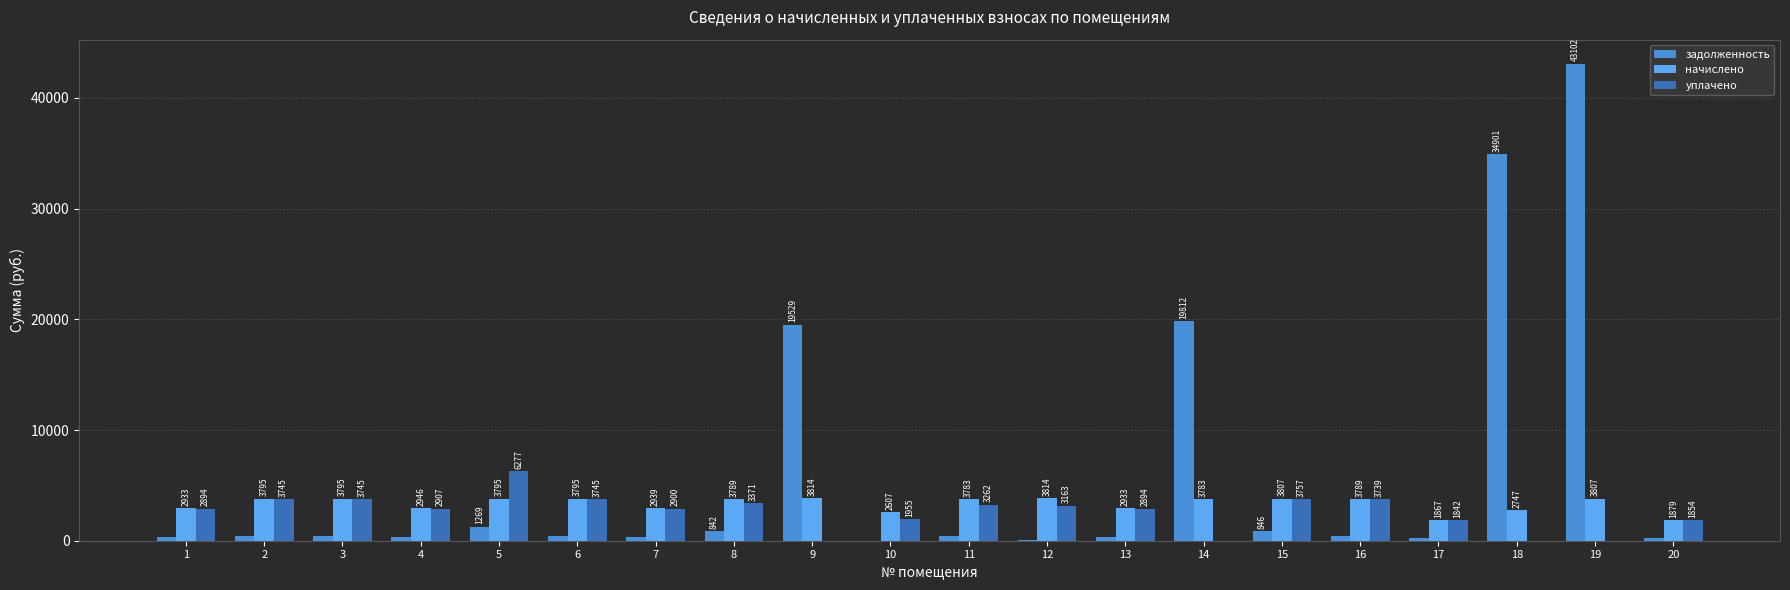

What are all the series names shown in the legend?

задолженность, начислено, уплачено